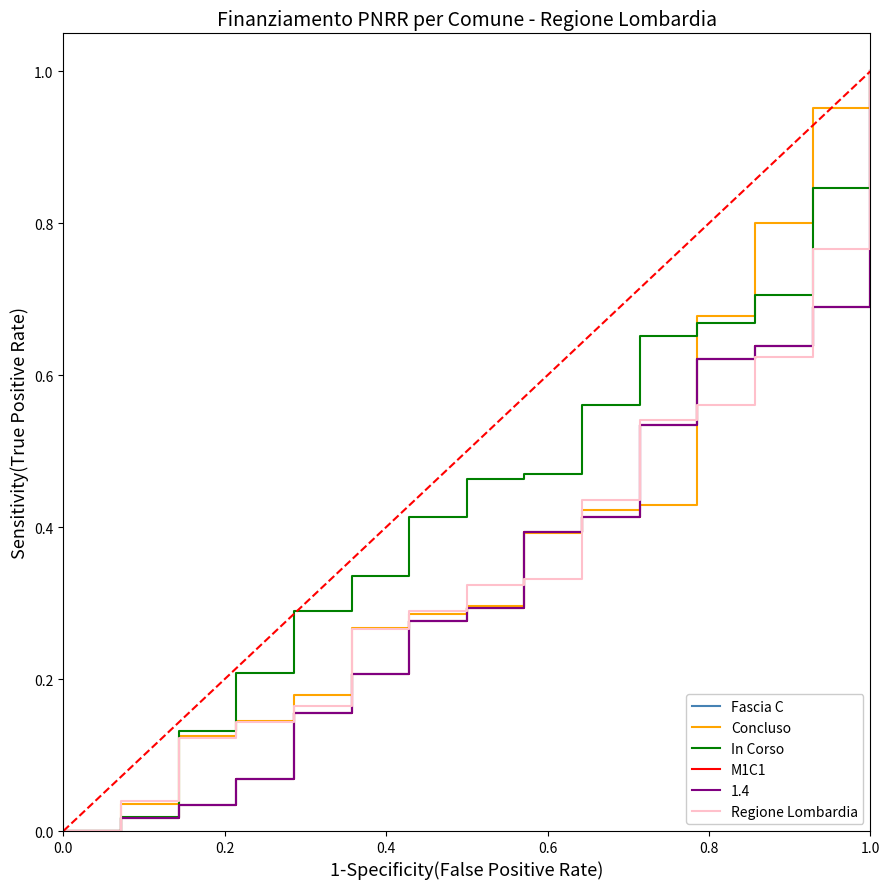

Does the chart display data point markers on the line(s)?

No